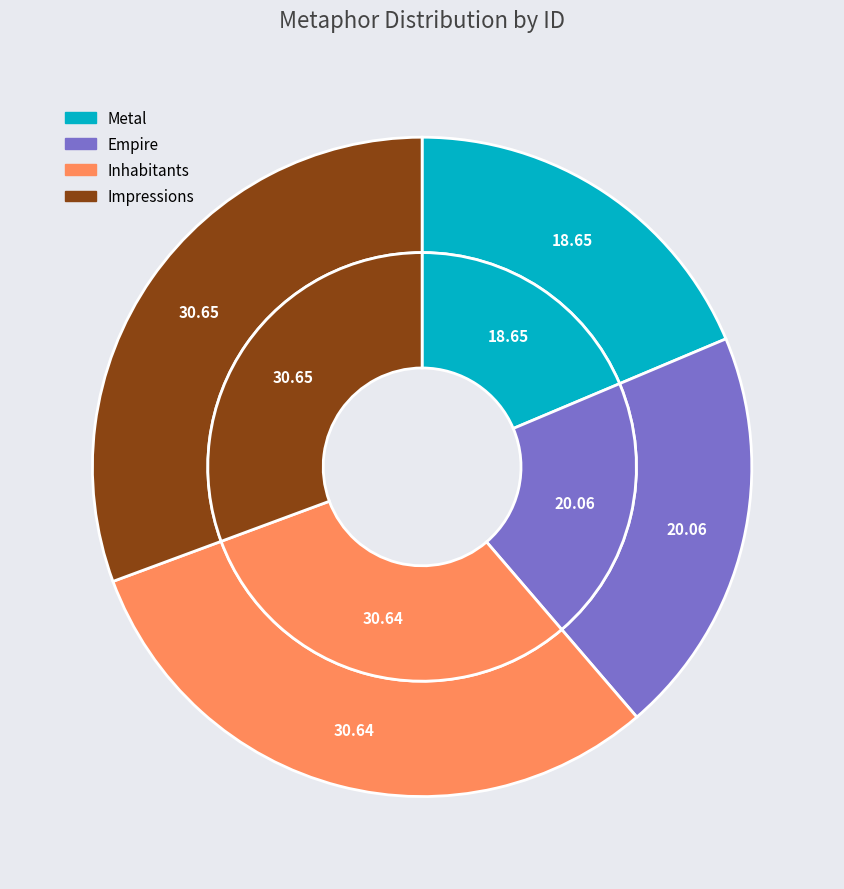

Combined, what portion of the pie is Metal and Empire?

38.7%